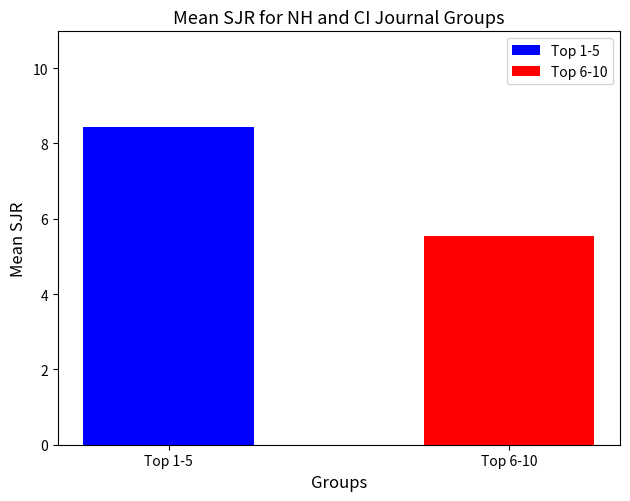

What is the maximum value shown in the chart?

8.4